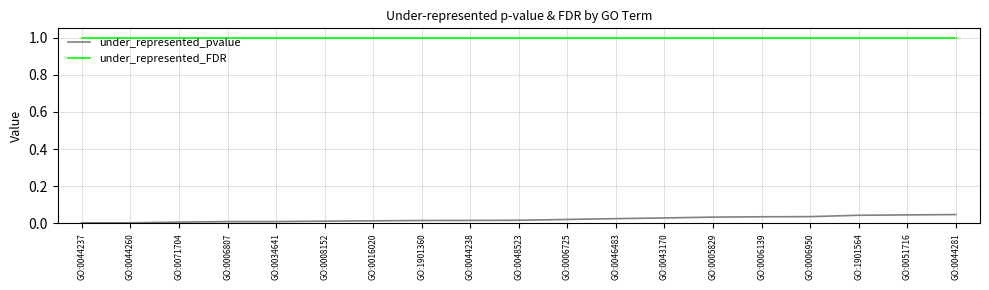

At GO:0006139, list the series in order from smallest to largest.

under_represented_pvalue, under_represented_FDR